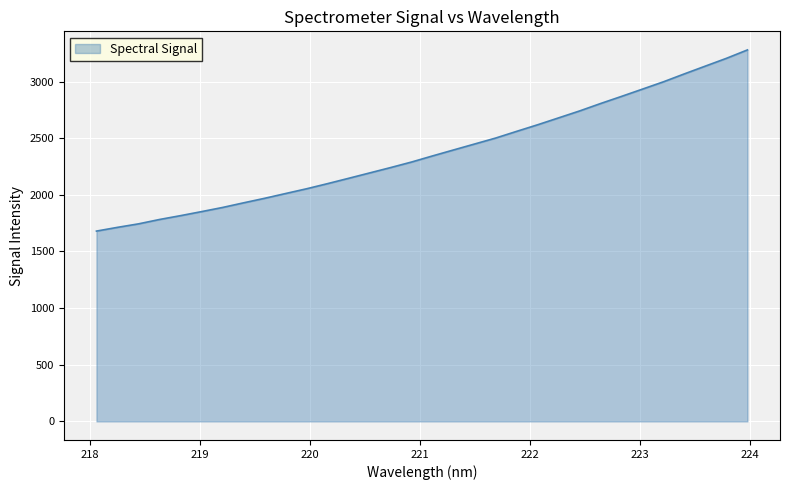

What is the greatest value displayed?

3279.7